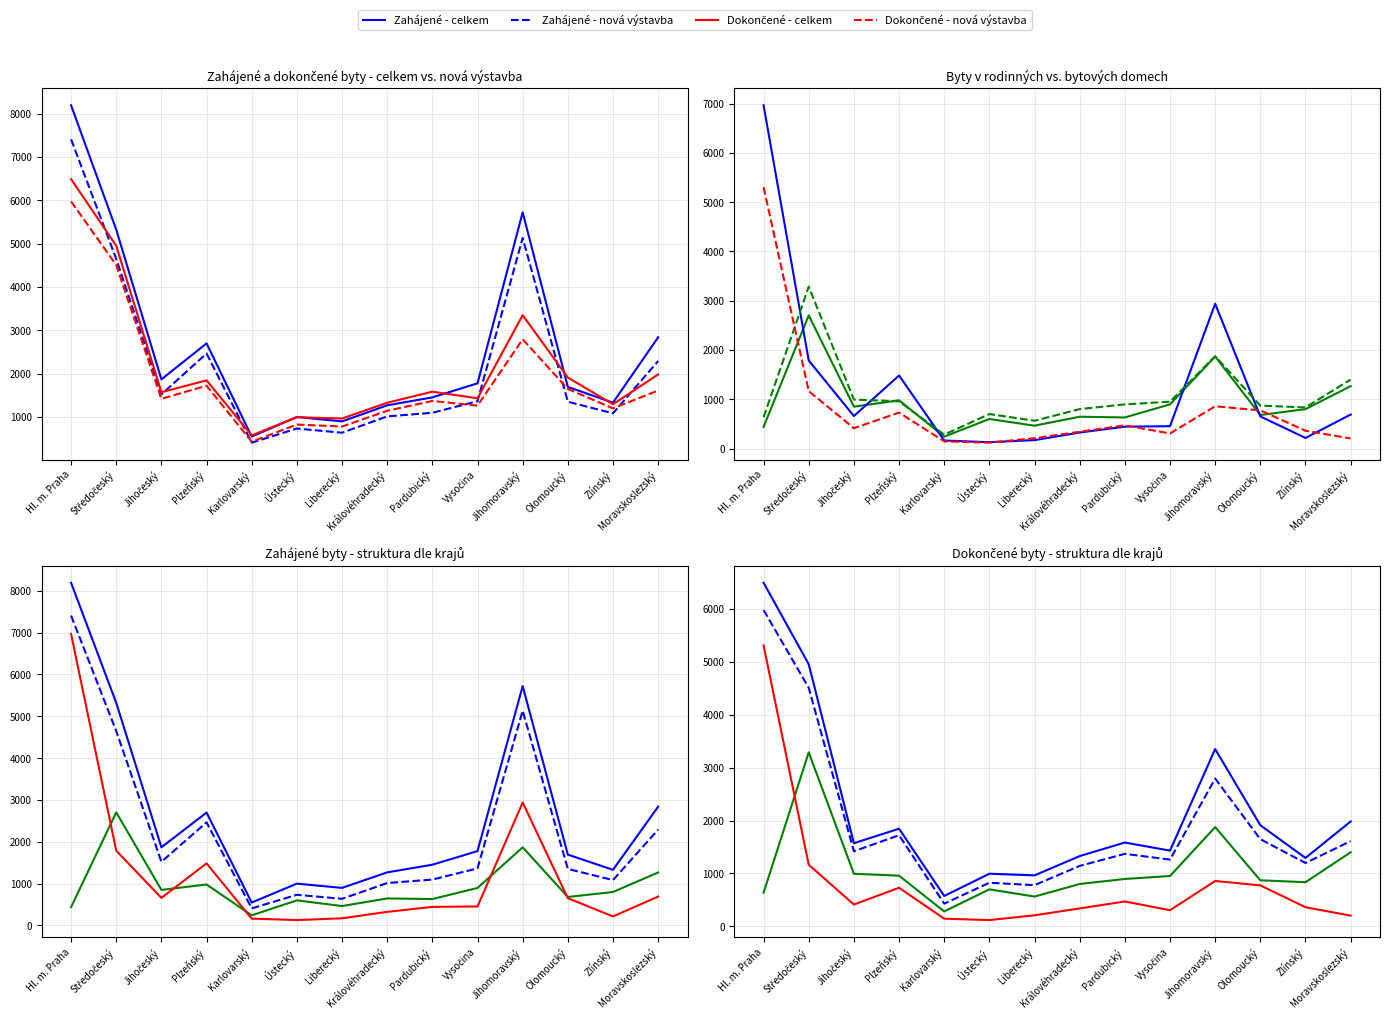

What is the difference between the highest and lowest values at Zlínský?

245